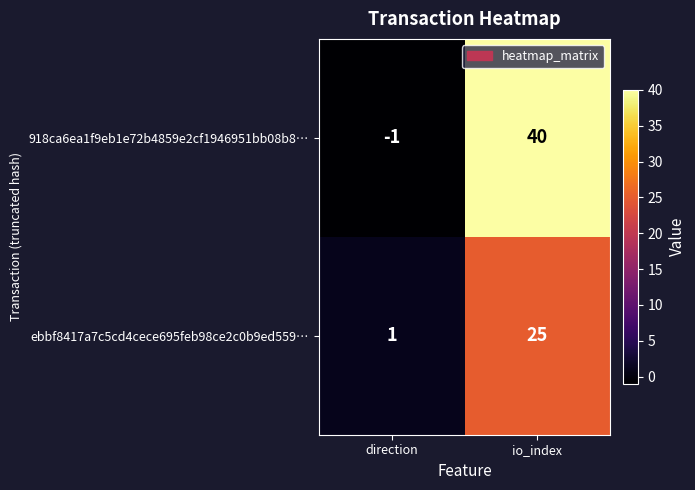

How many categories are shown in the chart?

2